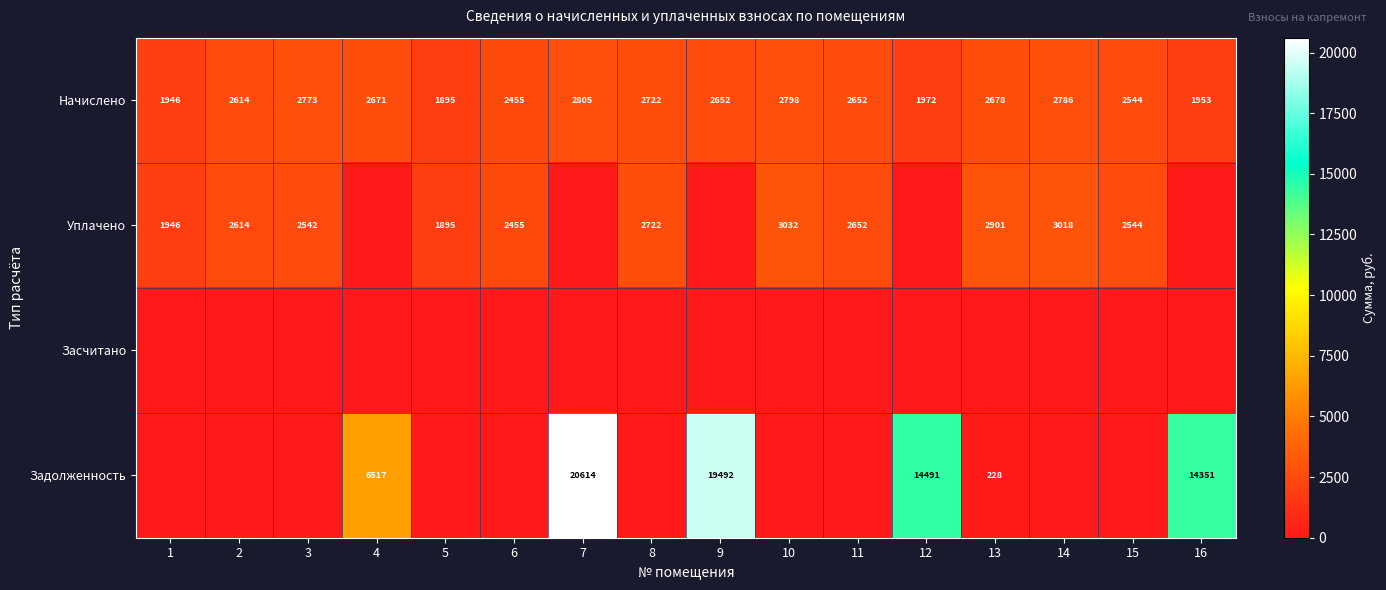

What is the total value across all series at 4?

9188.4